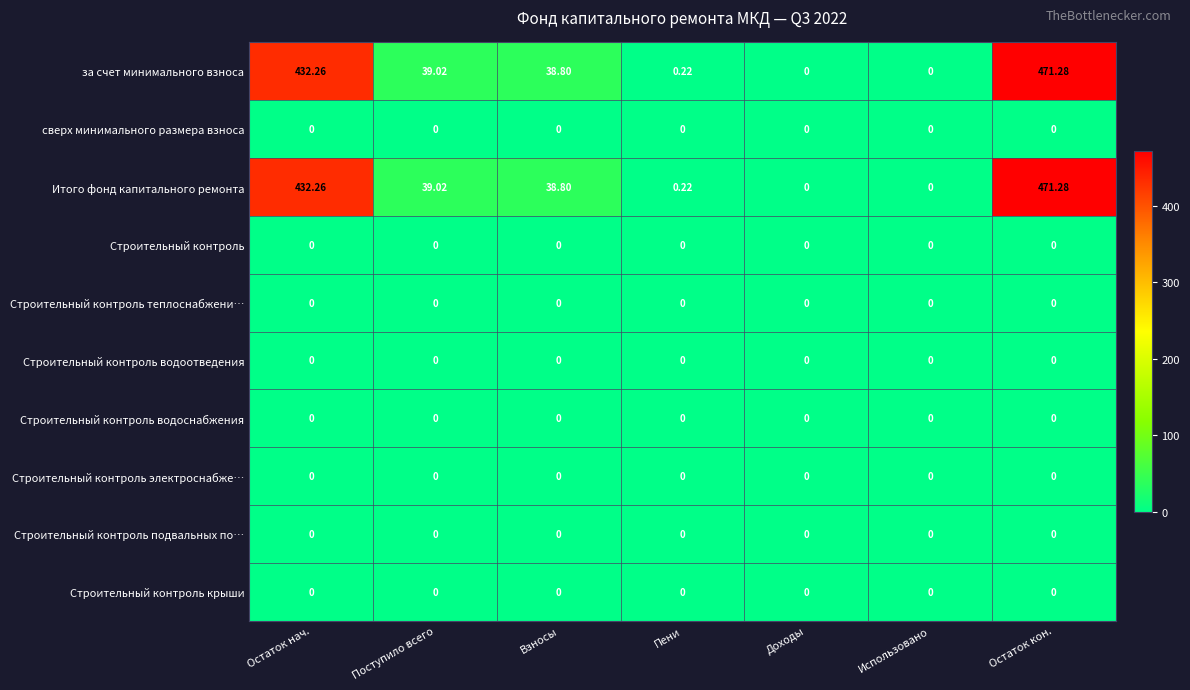

At how many categories does at least one series exceed 425?

2